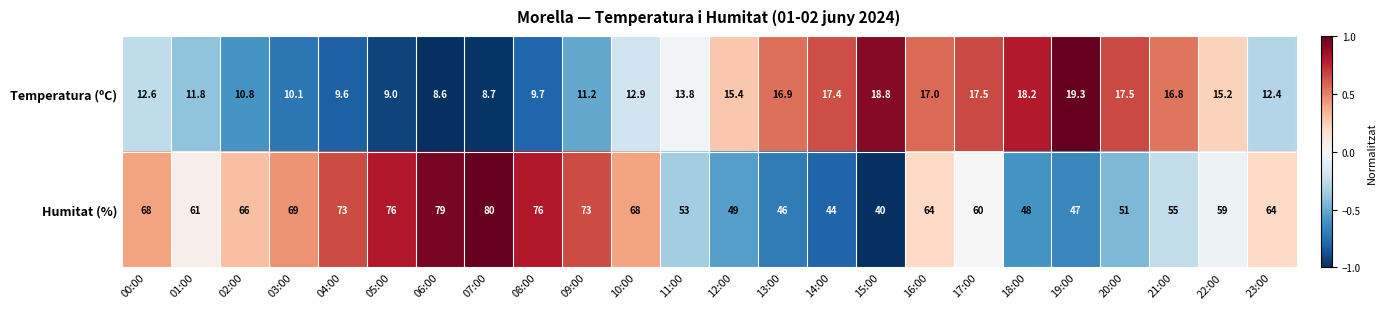

What is the total value across all series at 17:00?

77.5